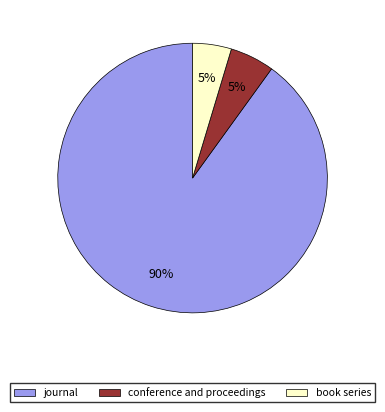

Between journal and book series, which is larger?

journal